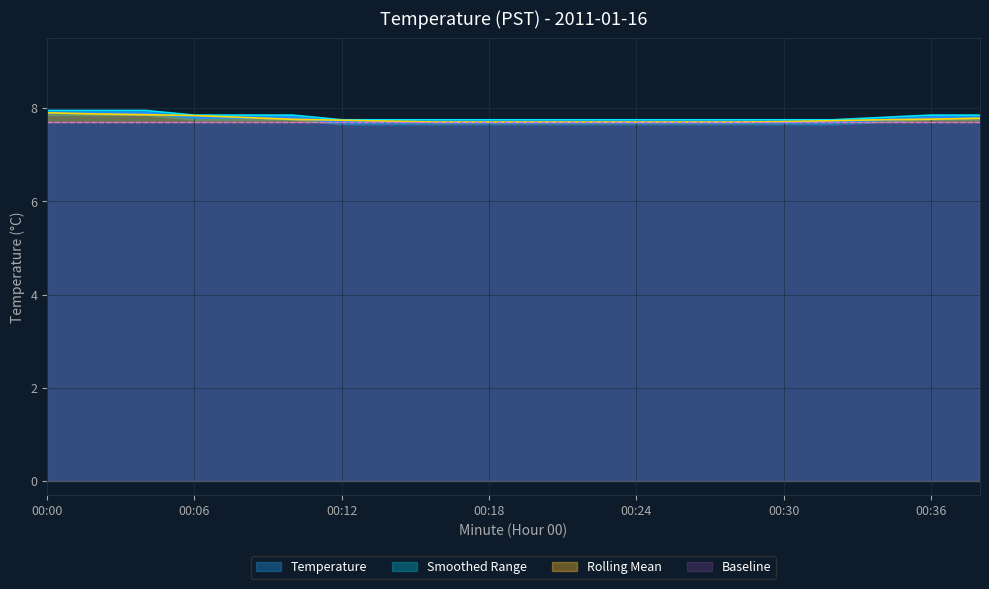

True or false: Temperature has a value of 3.9 at 00:30.

False